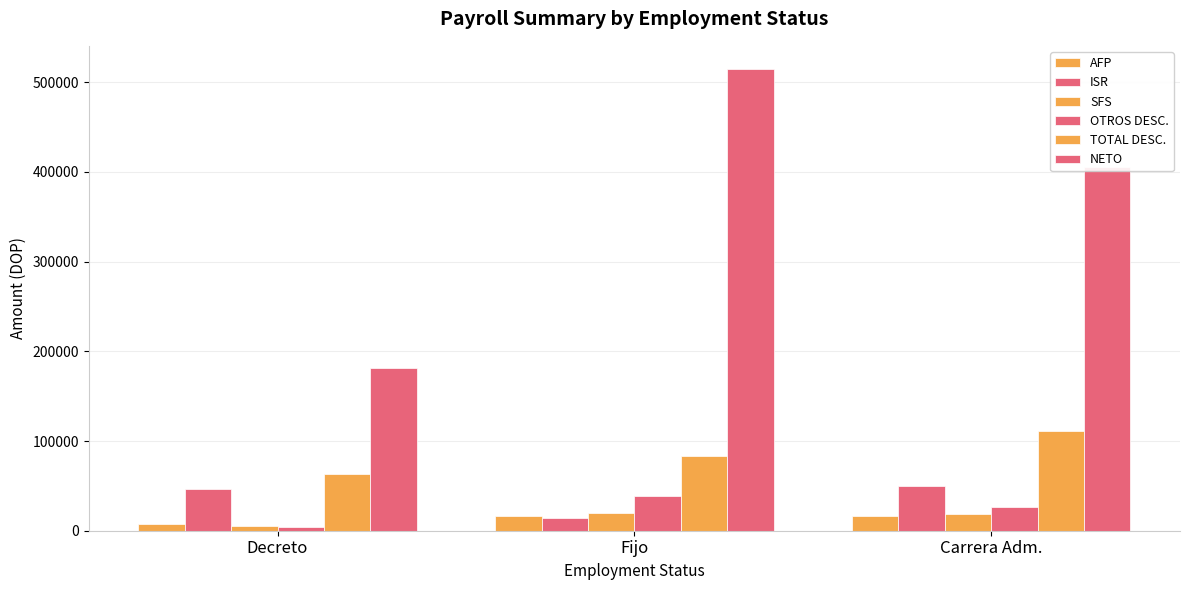

What is the highest value of the ISR series?

49627.6